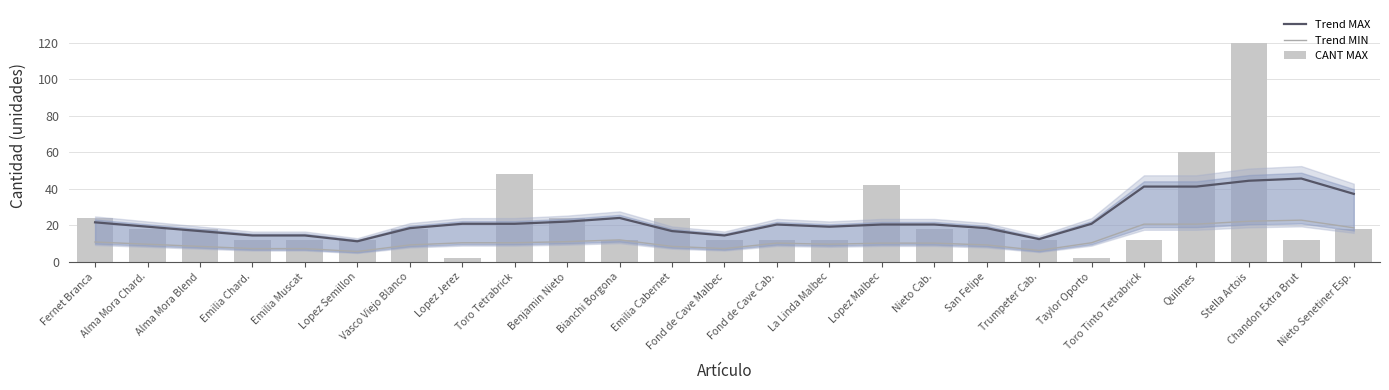

What is the maximum value for Trend MAX?

45.6